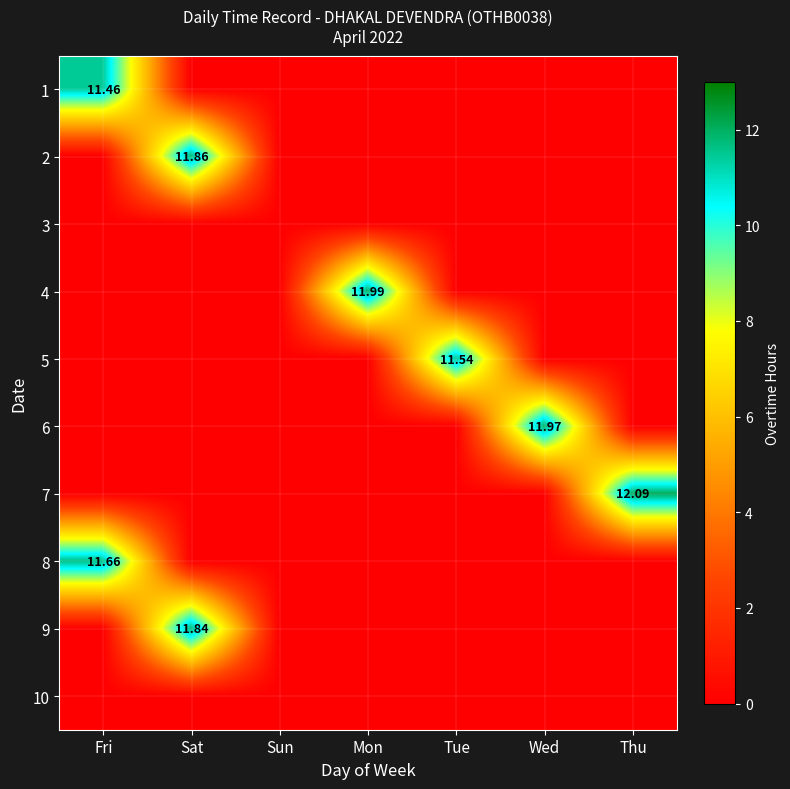

Is it true that 10 equals 0.0 at Sun?

True